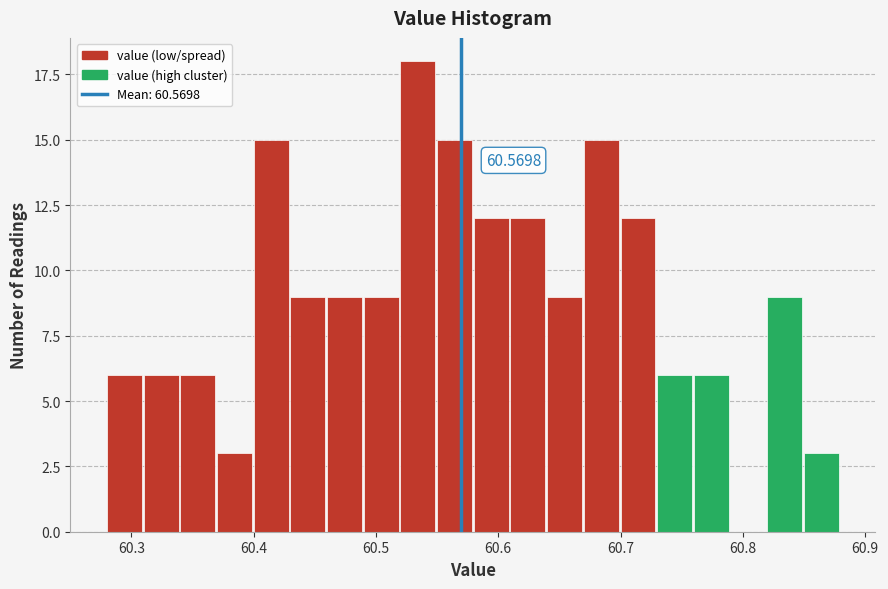

Read against the x-axis, roughly where is the centre of the tallest bar?

60.53